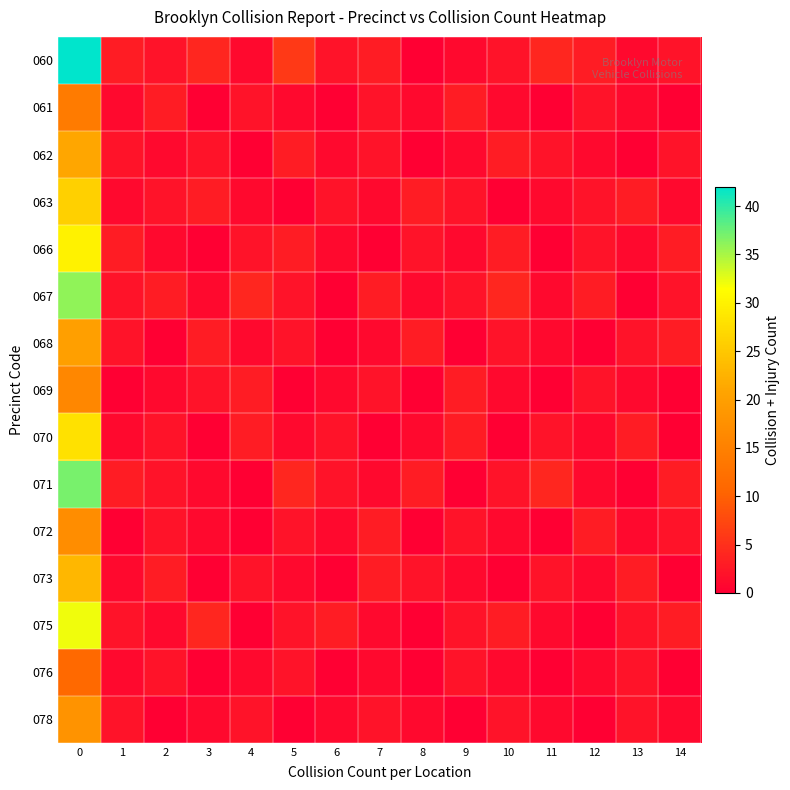

Which series has the largest range (max minus min)?

060